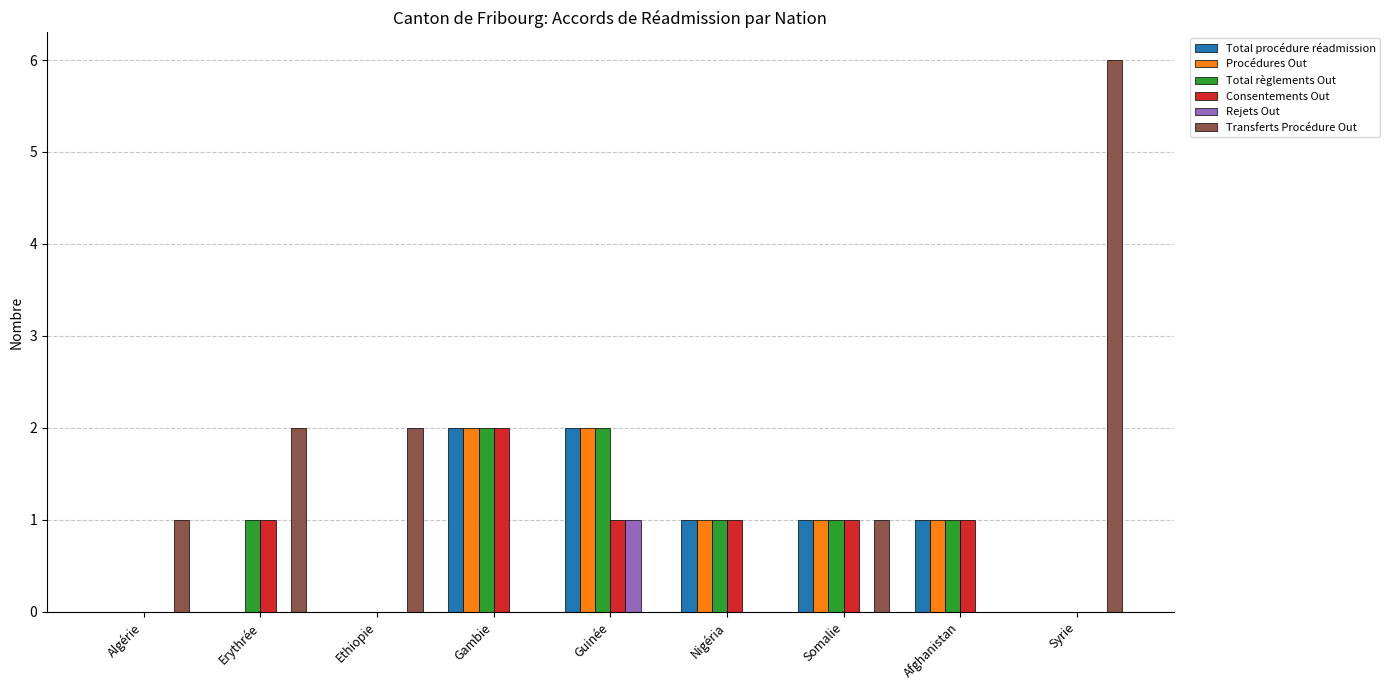

Is the value of Total règlements Out at Algérie greater than the value of Transferts Procédure Out at Somalie?

No